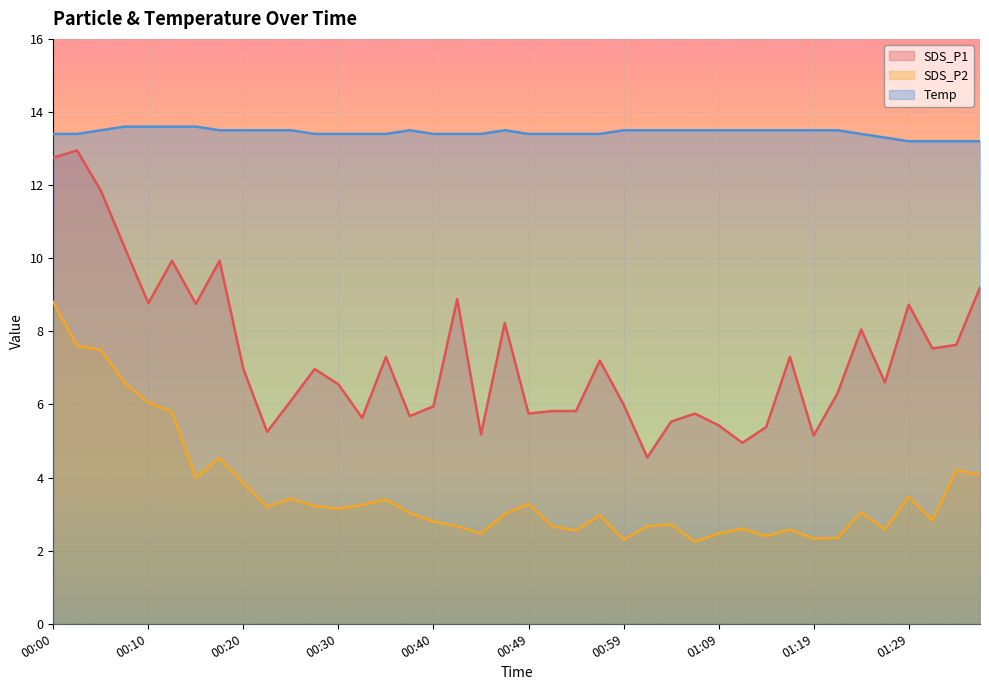

Rank the series by their average value, from lowest to highest.

SDS_P2, SDS_P1, Temp